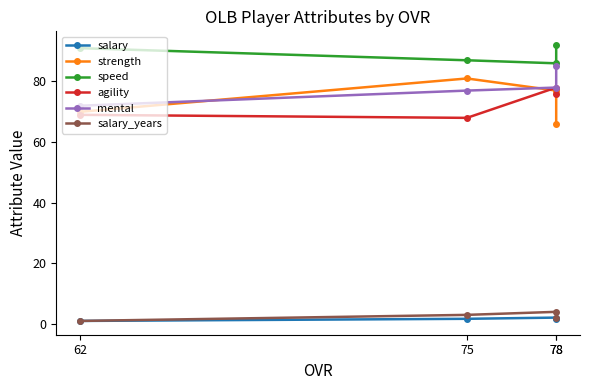

What is the difference between the salary values at 75 and 78?

0.4